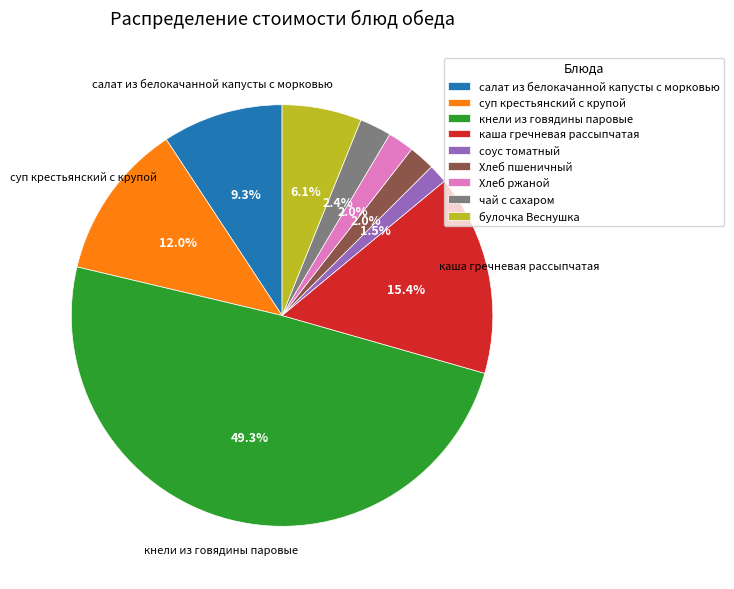

Does чай с сахаром represent more than half of the total?

No